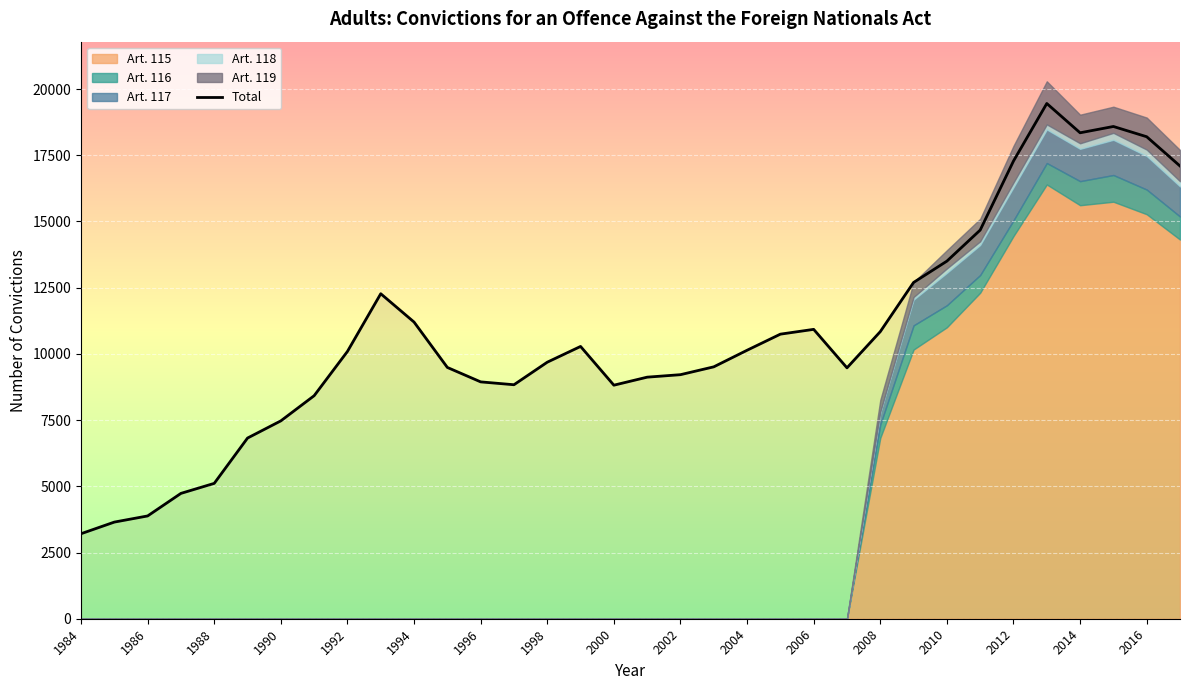

Is it true that Total equals 7363 at 2014?

False